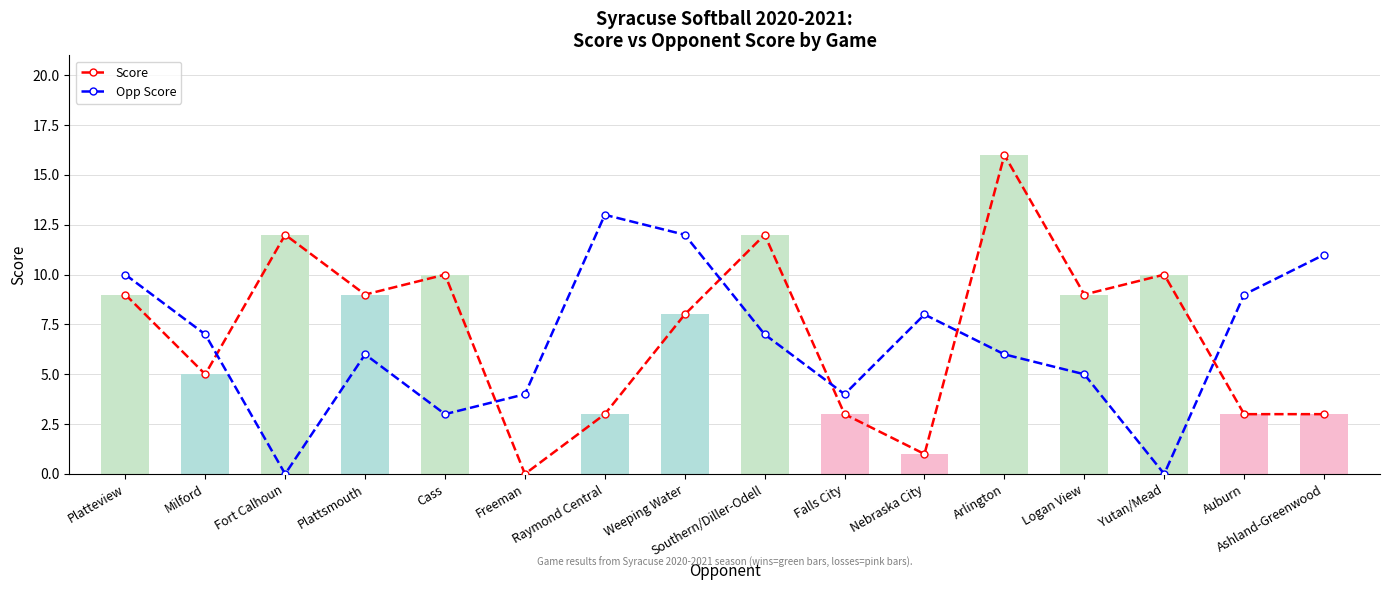

Which series has the widest spread of values?

Score